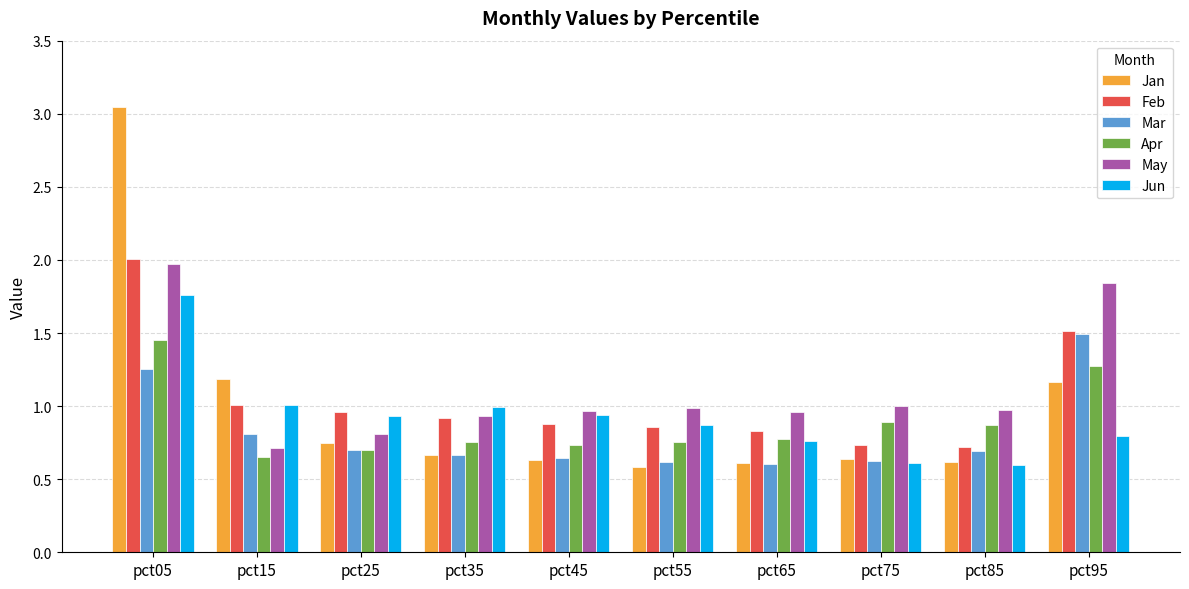

Is it true that Mar equals 0.3 at pct95?

False